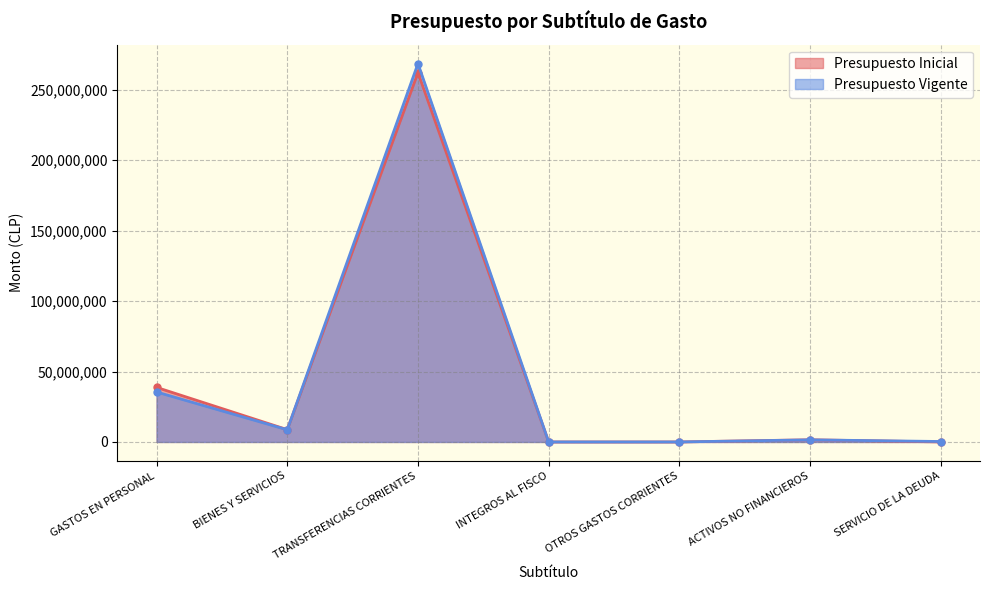

How many values in the Presupuesto Inicial series are below 1541554?

3